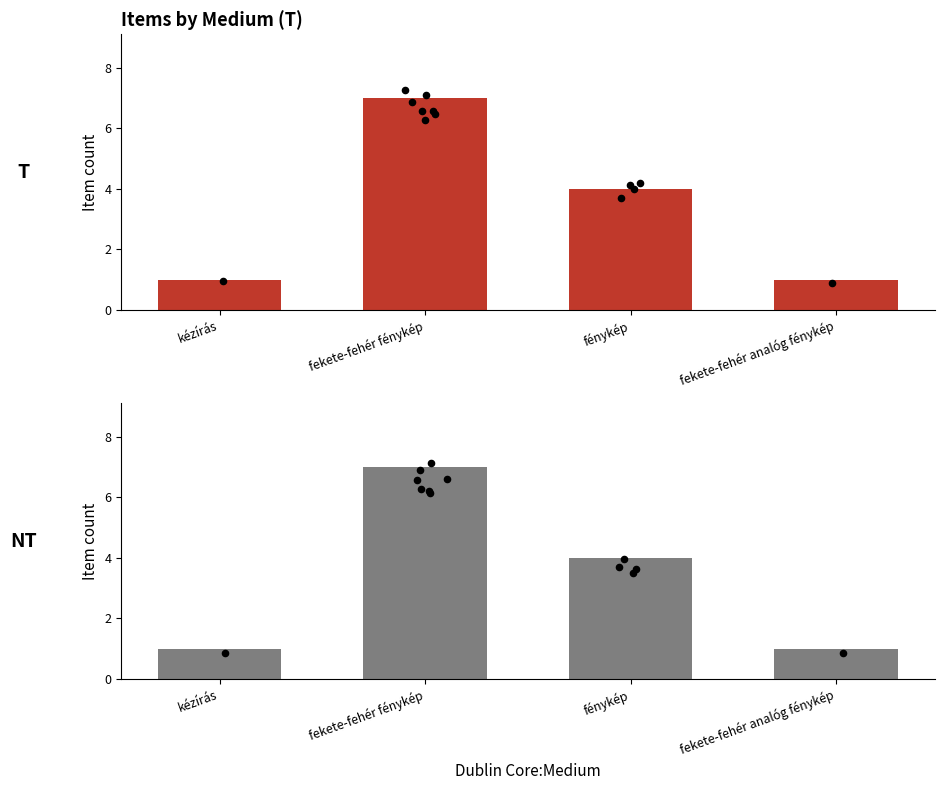

At how many categories does at least one series exceed 5?

1